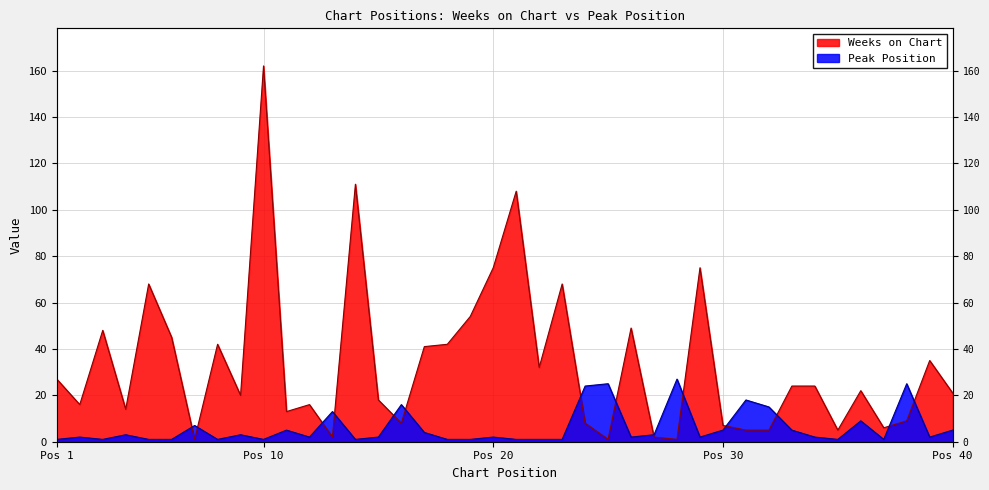

True or false: Peak Position has a value of 1 at 11.

False